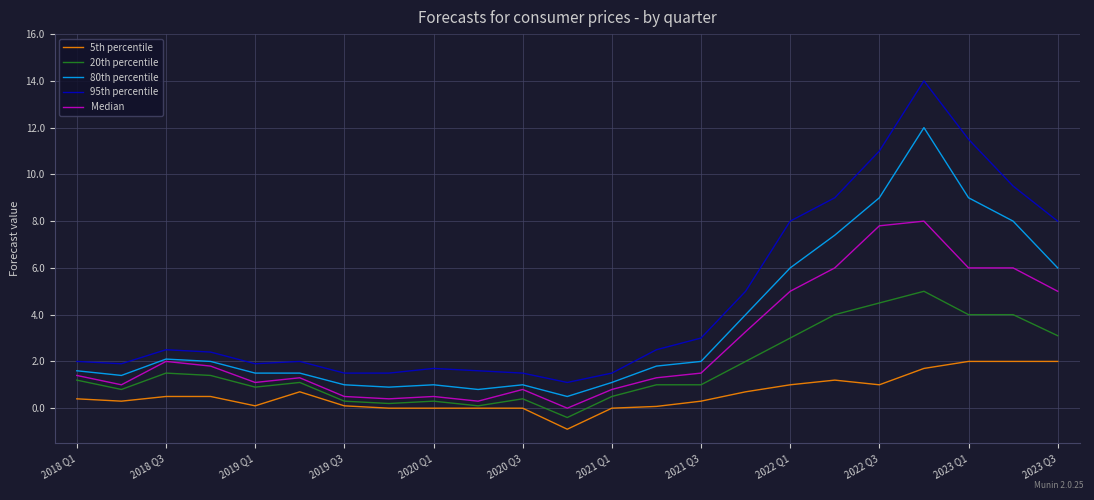

Does the chart have visible grid lines?

Yes